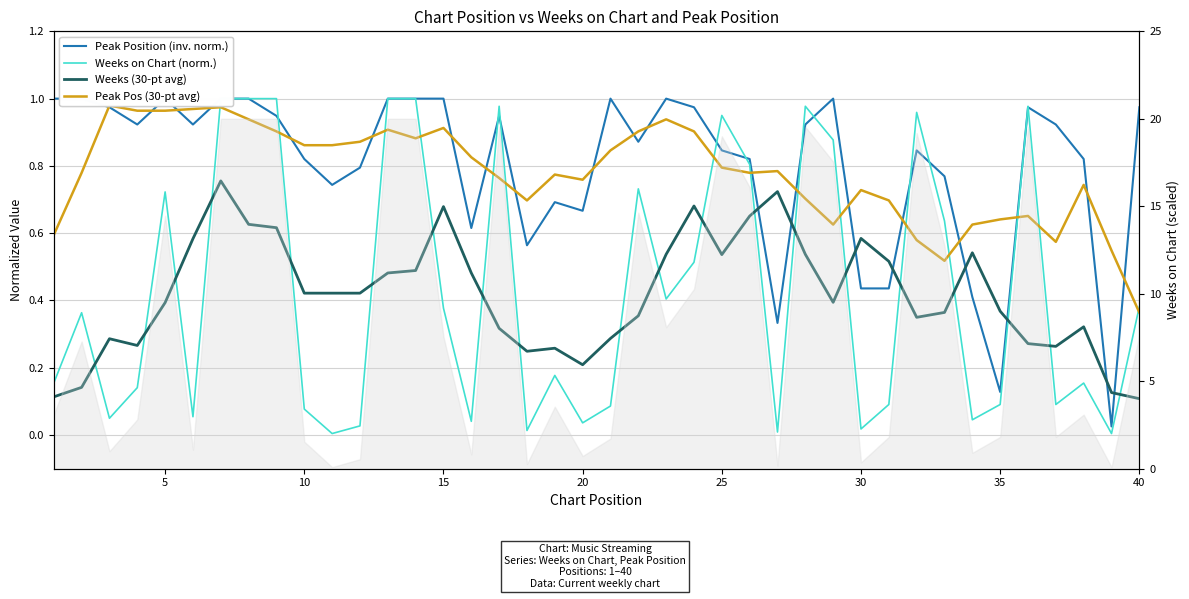

Reading right to left, what are all the values shown in this chart?

Peak Position (inv. norm.): 1.0	0.0	0.8	0.9	1.0	0.1	0.4	0.8	0.8	0.4	0.4	1.0	0.9	0.3	0.8	0.8	1.0	1.0	0.9	1.0	0.7	0.7	0.6	0.9	0.6	1.0	1.0	1.0	0.8	0.7	0.8	0.9	1.0	1.0	0.9	1.0	0.9	1.0	1.0	1.0
Weeks on Chart (norm.): 0.4	0.0	0.2	0.1	1.0	0.1	0.0	0.6	1.0	0.1	0.0	0.9	1.0	0.0	0.8	0.9	0.5	0.4	0.7	0.1	0.0	0.2	0.0	1.0	0.0	0.4	1.0	1.0	0.0	0.0	0.1	1.0	1.0	1.0	0.1	0.7	0.1	0.1	0.4	0.2
Weeks (30-pt avg): 0.1	0.1	0.3	0.3	0.3	0.4	0.5	0.4	0.4	0.5	0.6	0.4	0.5	0.7	0.7	0.5	0.7	0.5	0.4	0.3	0.2	0.3	0.2	0.3	0.5	0.7	0.5	0.5	0.4	0.4	0.4	0.6	0.6	0.8	0.6	0.4	0.3	0.3	0.1	0.1
Peak Pos (30-pt avg): 0.4	0.5	0.7	0.6	0.7	0.6	0.6	0.5	0.6	0.7	0.7	0.6	0.7	0.8	0.8	0.8	0.9	0.9	0.9	0.8	0.8	0.8	0.7	0.8	0.8	0.9	0.9	0.9	0.9	0.9	0.9	0.9	0.9	1.0	1.0	1.0	1.0	1.0	0.8	0.6